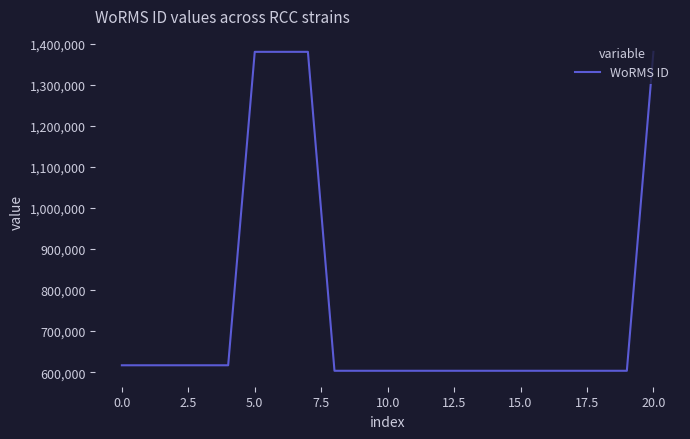

What is the greatest value displayed?

1380402